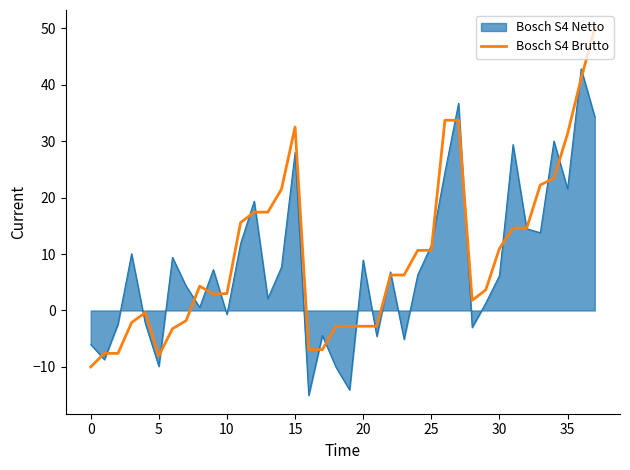

What is the highest value of the Bosch S4 Netto series?

42.8